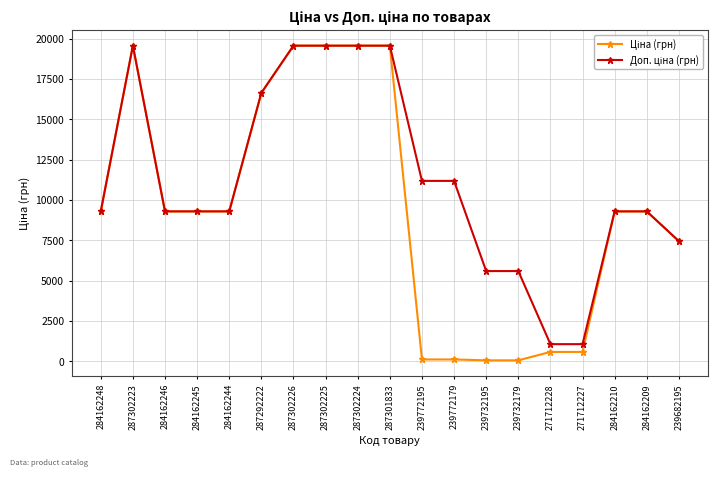

At how many categories does at least one series exceed 18048?

5